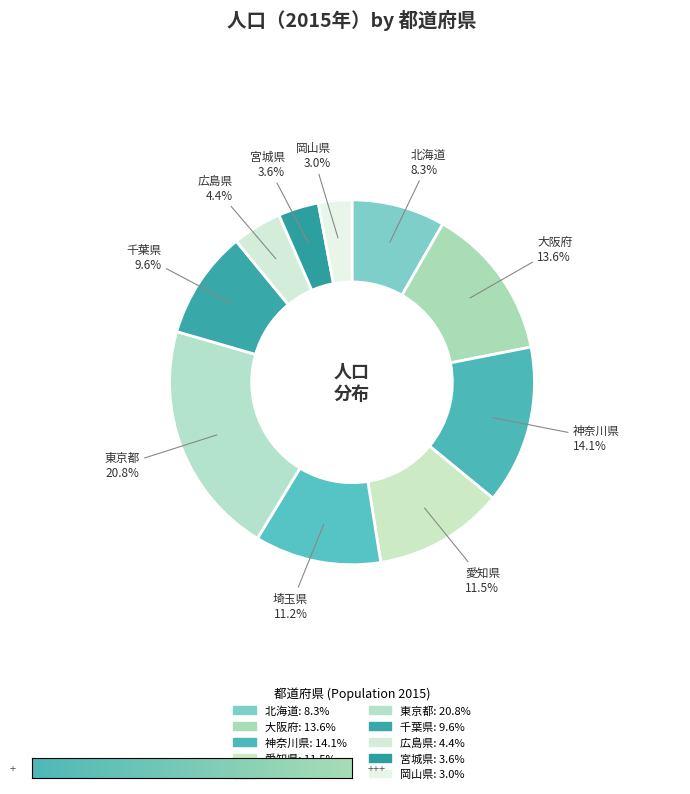

To the nearest percent, what is the combined percentage of 大阪府 and 広島県?

18%